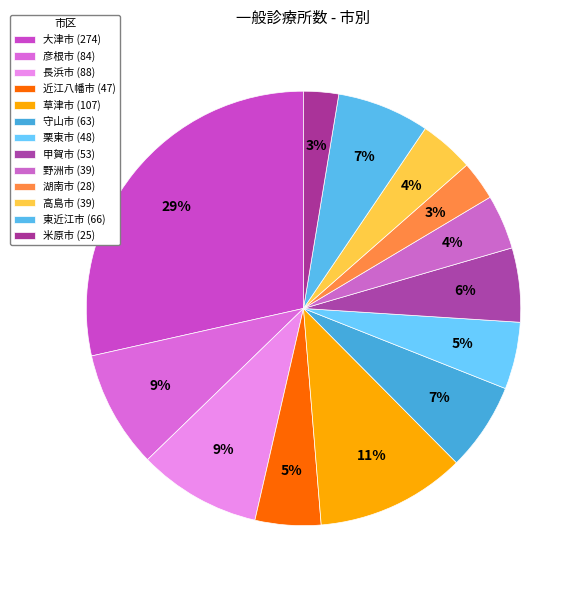

What percentage is NOT represented by 野洲市?

95.9%